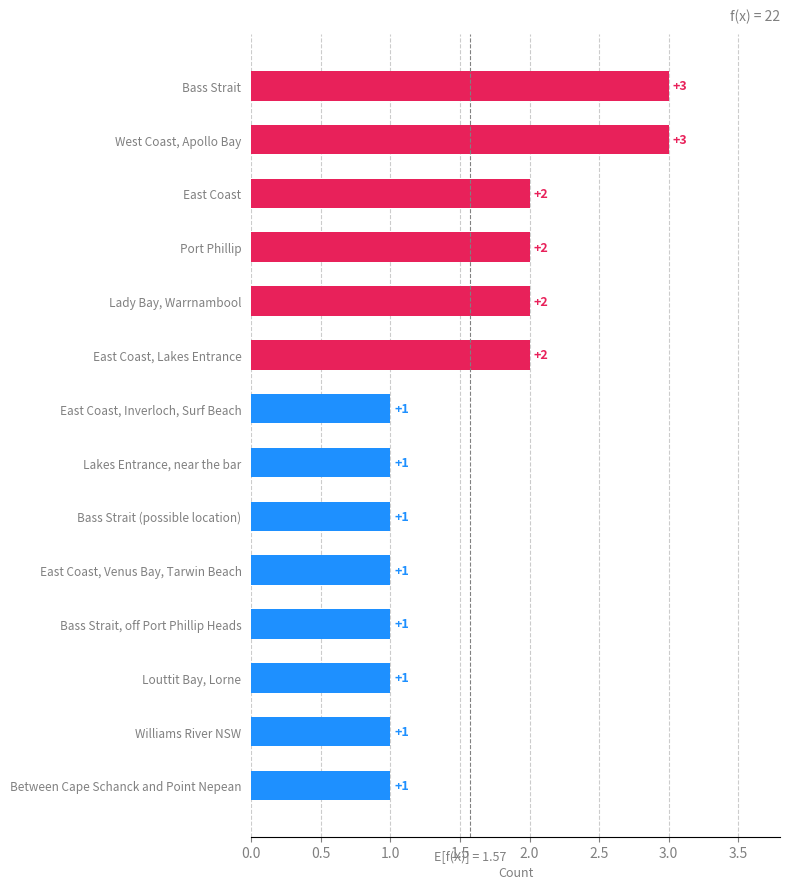

What is the change in value from East Coast, Lakes Entrance to Bass Strait?

+1